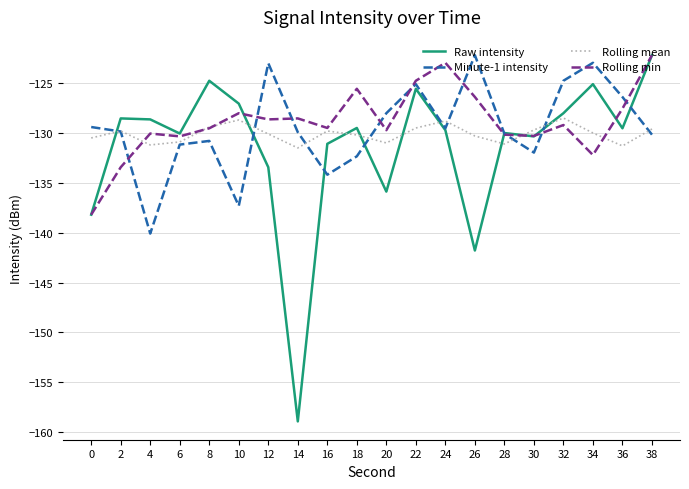

What is the difference between the highest and lowest values at 2?

4.9